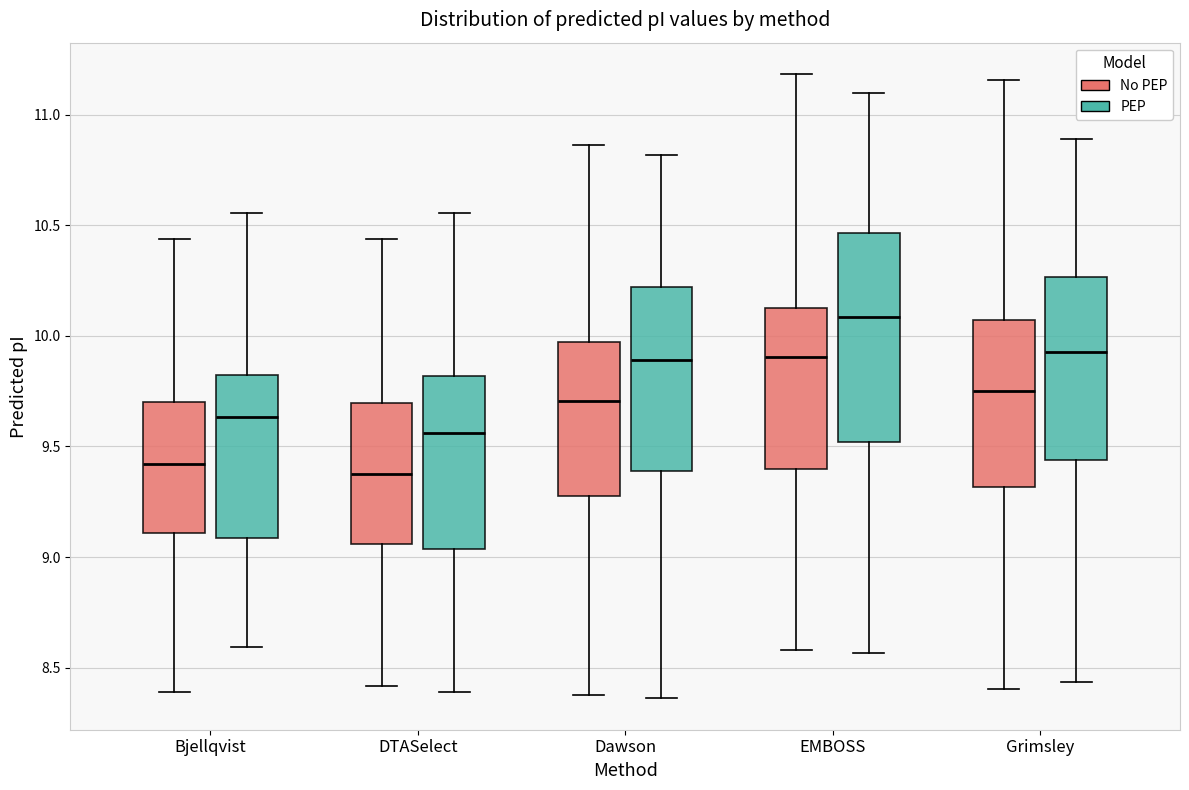

Reading left to right, transcribe this box plot: for each box, give where its median line is, the range the box spans, and where its two whiskers end, as read against the y-axis. The values are not printed on the chart, so give them approximately, as read against the axis.

Bjellqvist (No PEP): median 9.40, box 9.10 to 9.70, whiskers 8.40 to 10.45
Bjellqvist (PEP): median 9.65, box 9.10 to 9.80, whiskers 8.60 to 10.55
DTASelect (No PEP): median 9.40, box 9.05 to 9.70, whiskers 8.40 to 10.45
DTASelect (PEP): median 9.55, box 9.05 to 9.80, whiskers 8.40 to 10.55
Dawson (No PEP): median 9.70, box 9.25 to 9.95, whiskers 8.40 to 10.85
Dawson (PEP): median 9.90, box 9.40 to 10.20, whiskers 8.35 to 10.80
EMBOSS (No PEP): median 9.90, box 9.40 to 10.15, whiskers 8.60 to 11.20
EMBOSS (PEP): median 10.10, box 9.50 to 10.45, whiskers 8.55 to 11.10
Grimsley (No PEP): median 9.75, box 9.30 to 10.05, whiskers 8.40 to 11.15
Grimsley (PEP): median 9.95, box 9.45 to 10.25, whiskers 8.45 to 10.90